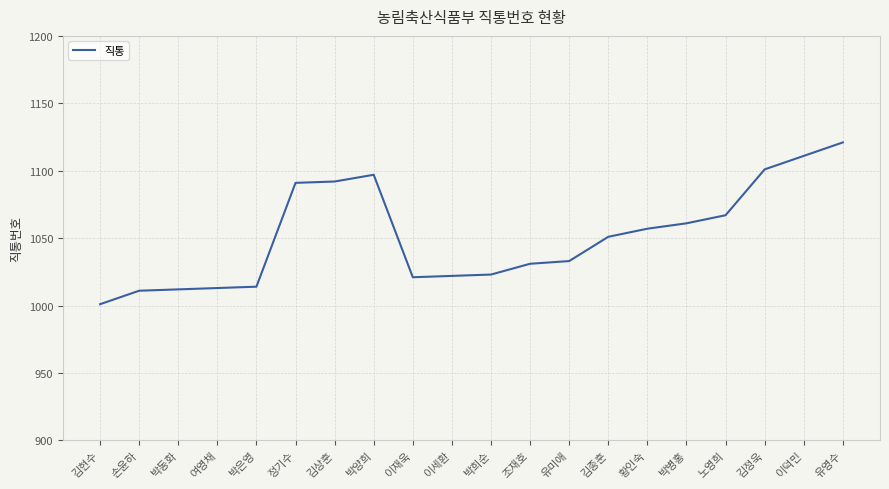

Which category has the highest value across all series?

유영수